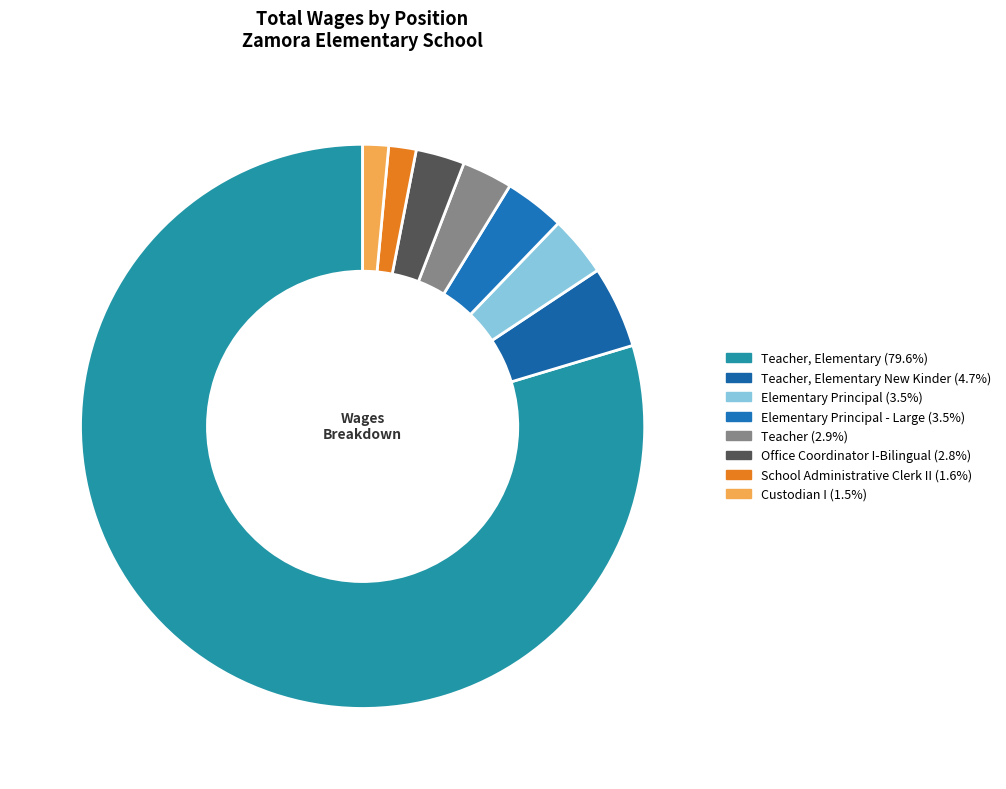

Which category accounts for the majority?

Teacher, Elementary